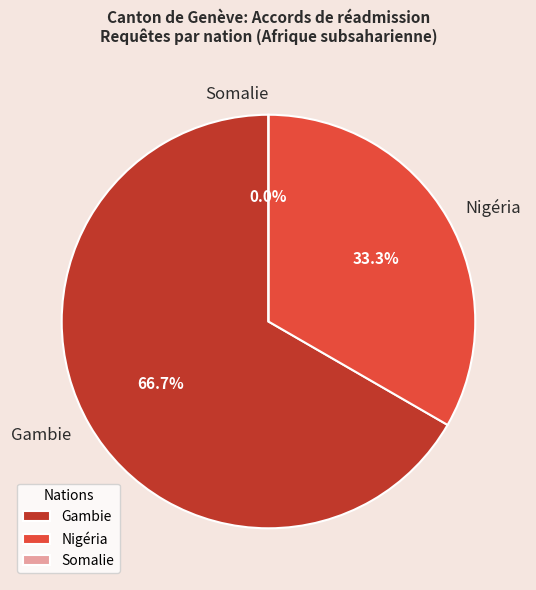

Does any single category account for the majority?

Yes